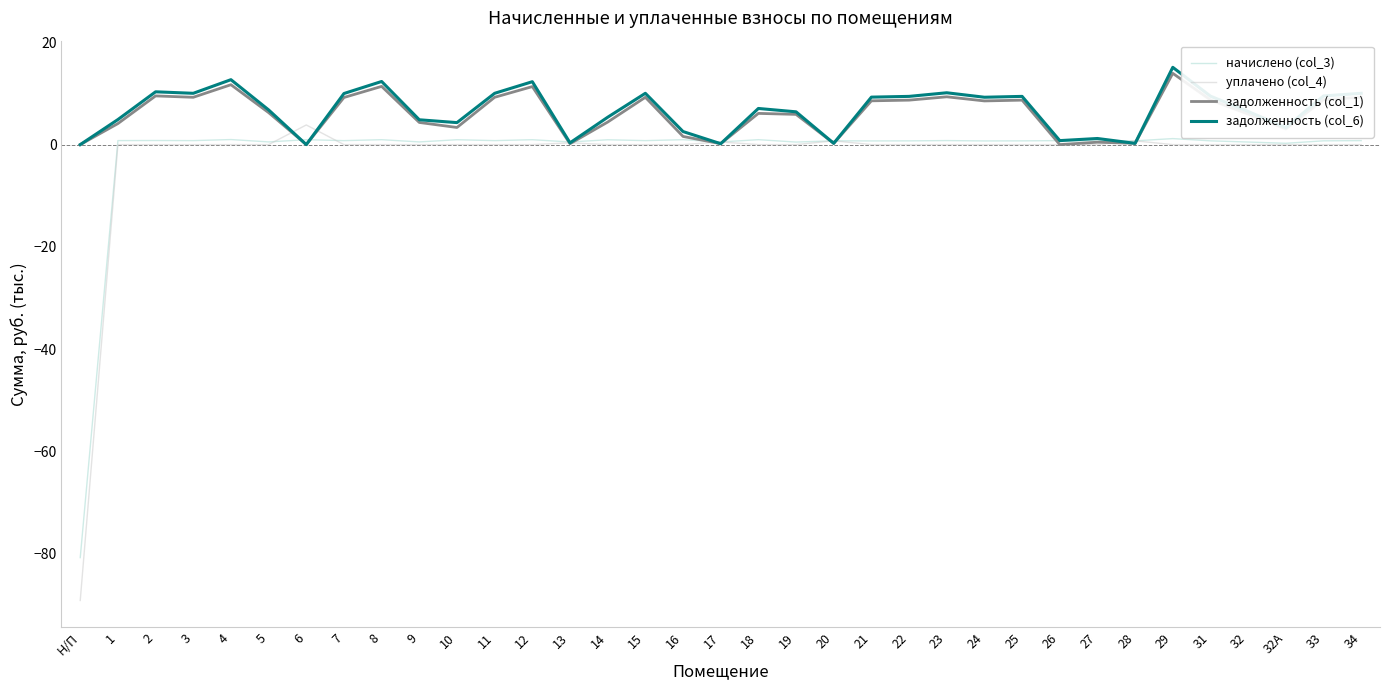

List the series in order of their peak value, highest first.

задолженность (col_6), задолженность (col_1), уплачено (col_4), начислено (col_3)